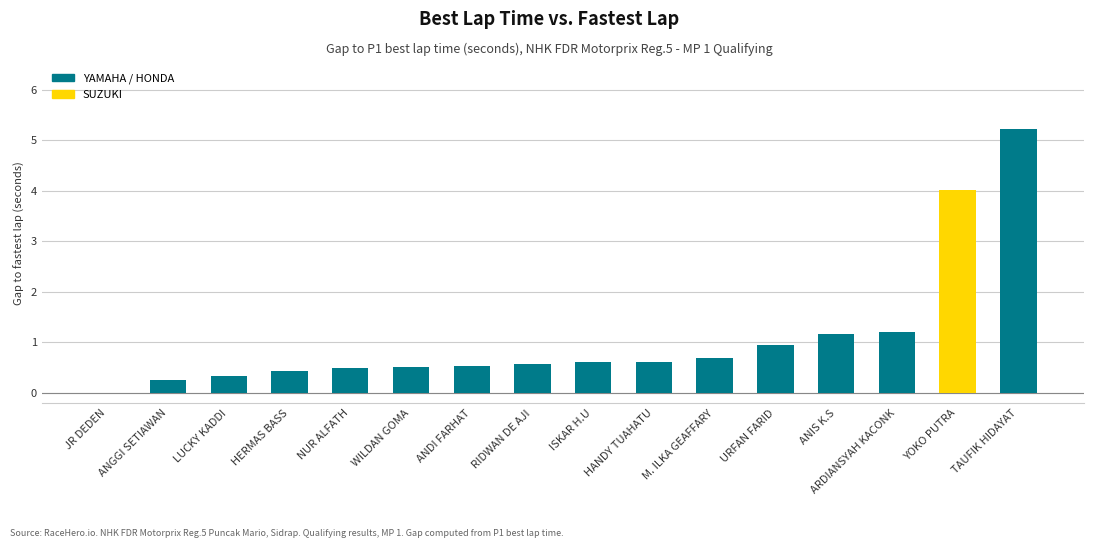

Which has a higher value, ISKAR H.U or ANDI FARHAT?

ISKAR H.U